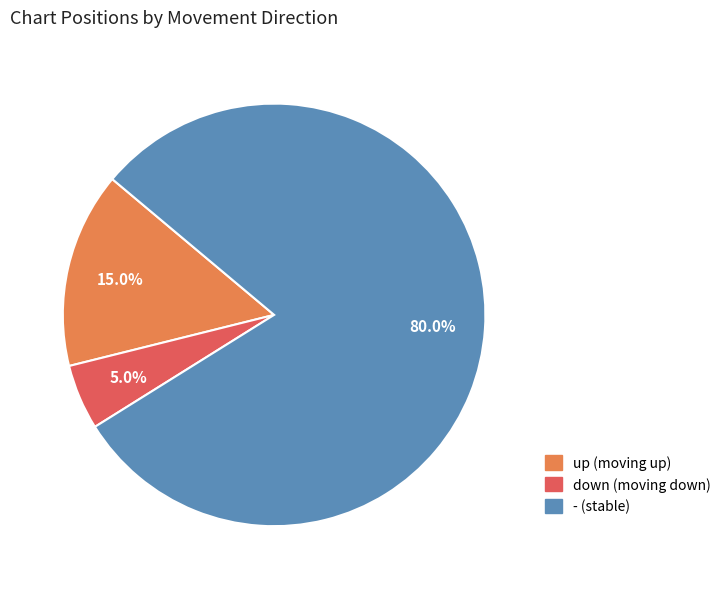

Is it true that - is 93% of the pie?

False